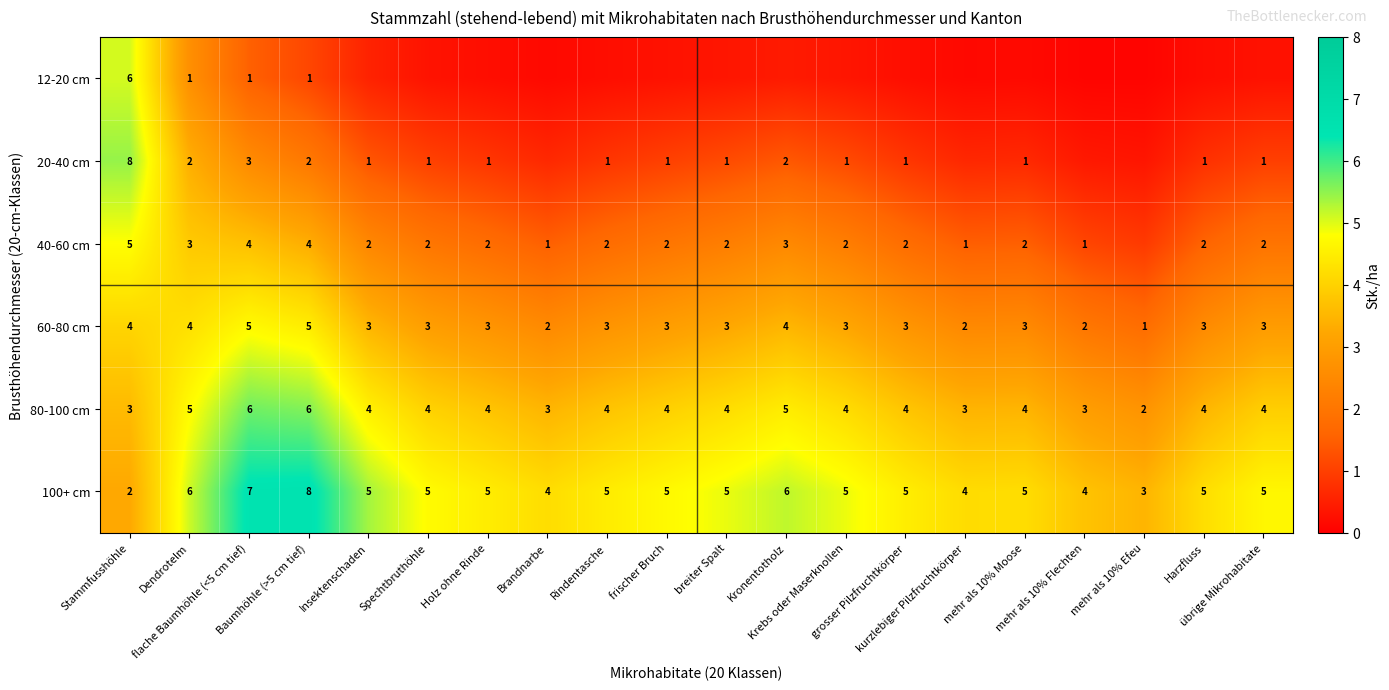

Which has a higher value, Dendrotelm or Holz ohne Rinde?

Dendrotelm